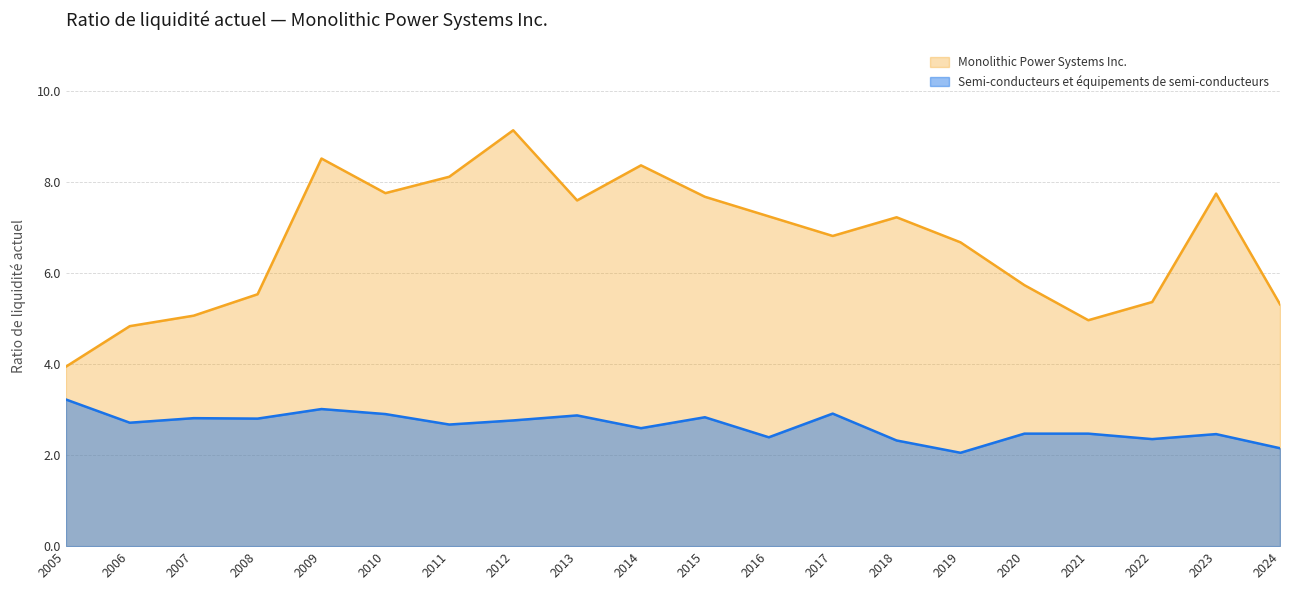

What is the total value across all series at 2006?

7.5